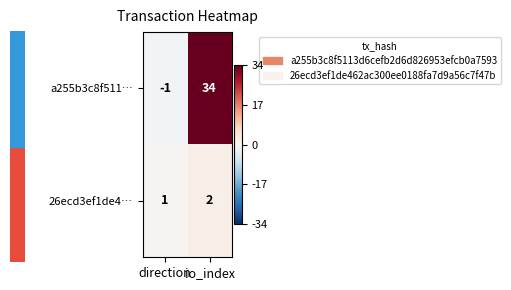

At direction, list the series in order from smallest to largest.

a255b3c8f511…, 26ecd3ef1de4…